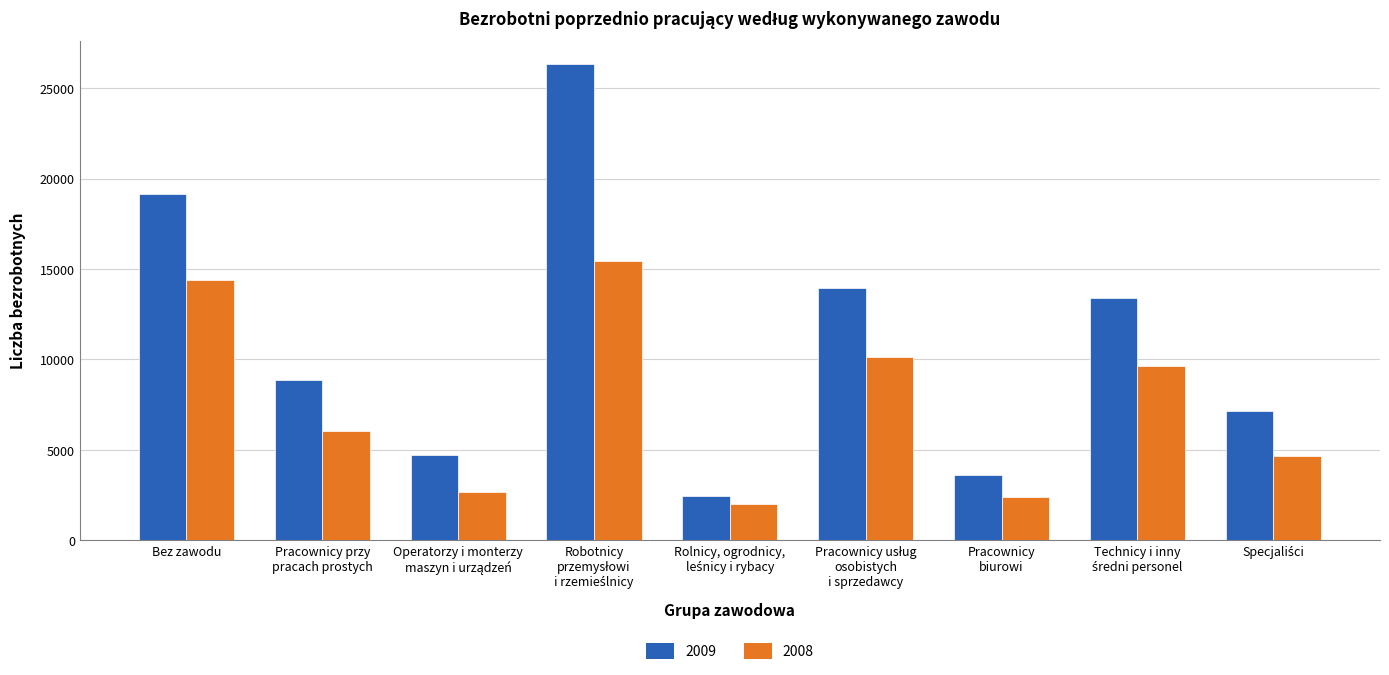

Is it true that 2009 equals 5707 at Bez zawodu?

False